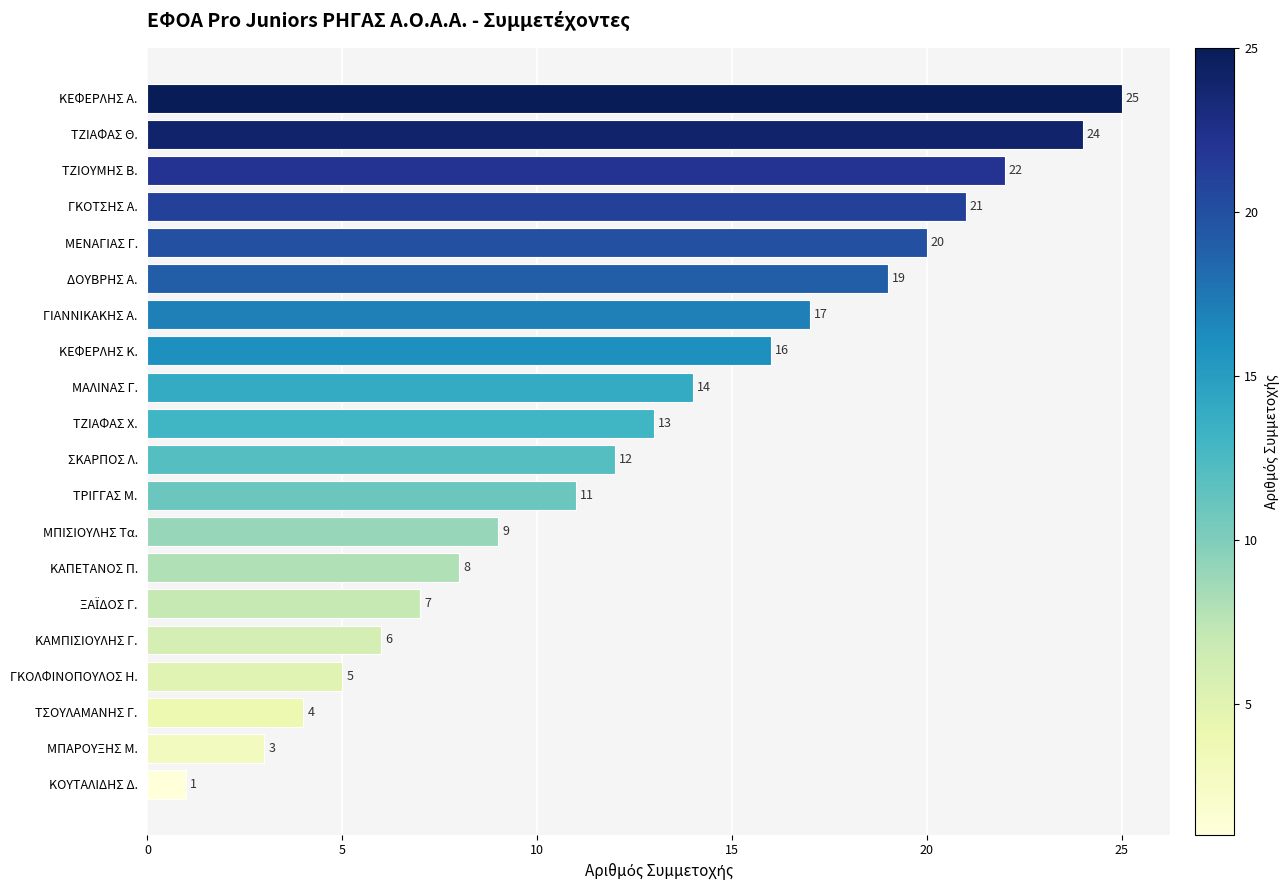

Reading bottom to top, extract all data points from this chart.

1	3	4	5	6	7	8	9	11	12	13	14	16	17	19	20	21	22	24	25